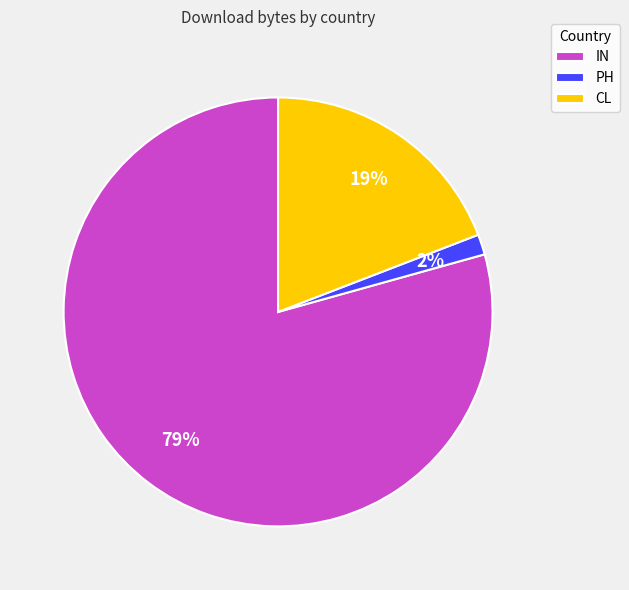

To the nearest percent, what is the average slice percentage?

33%